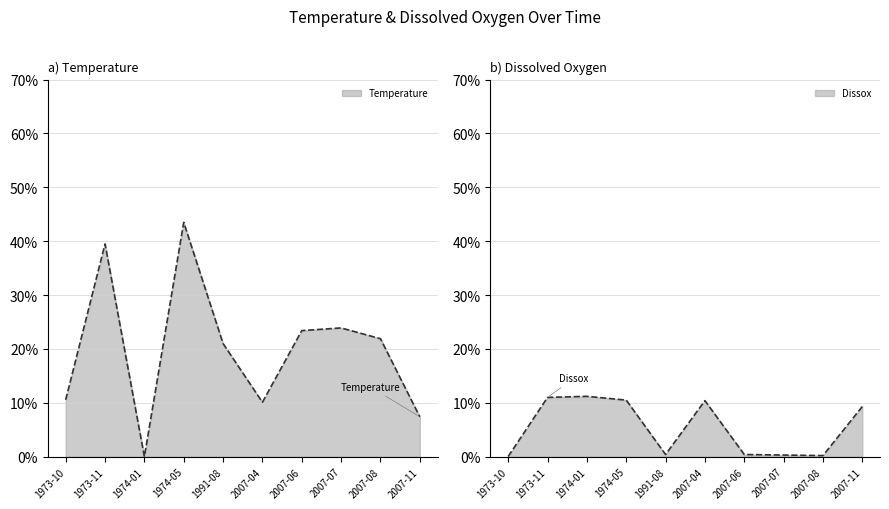

What are all the series names shown in the legend?

Temperature, Dissox